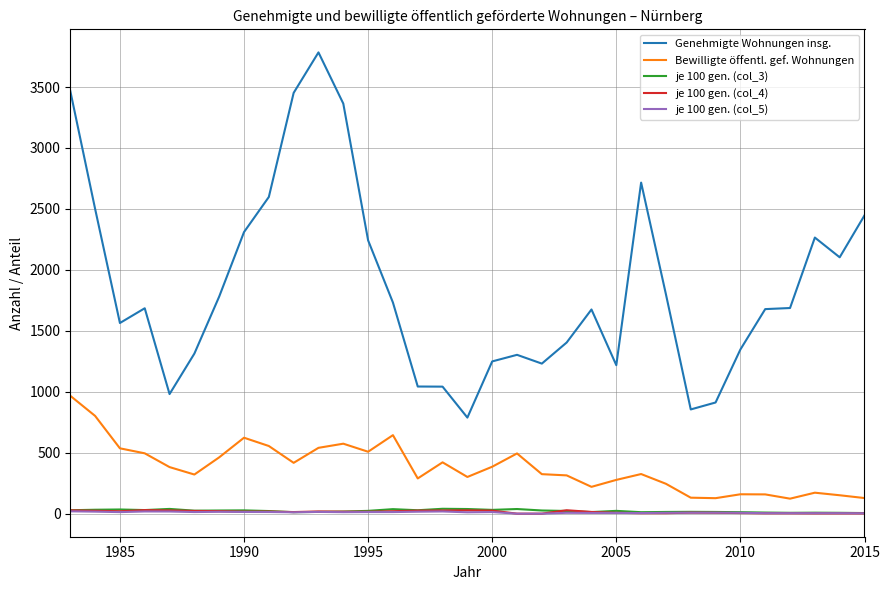

Which series has the largest range (max minus min)?

Genehmigte Wohnungen insg.